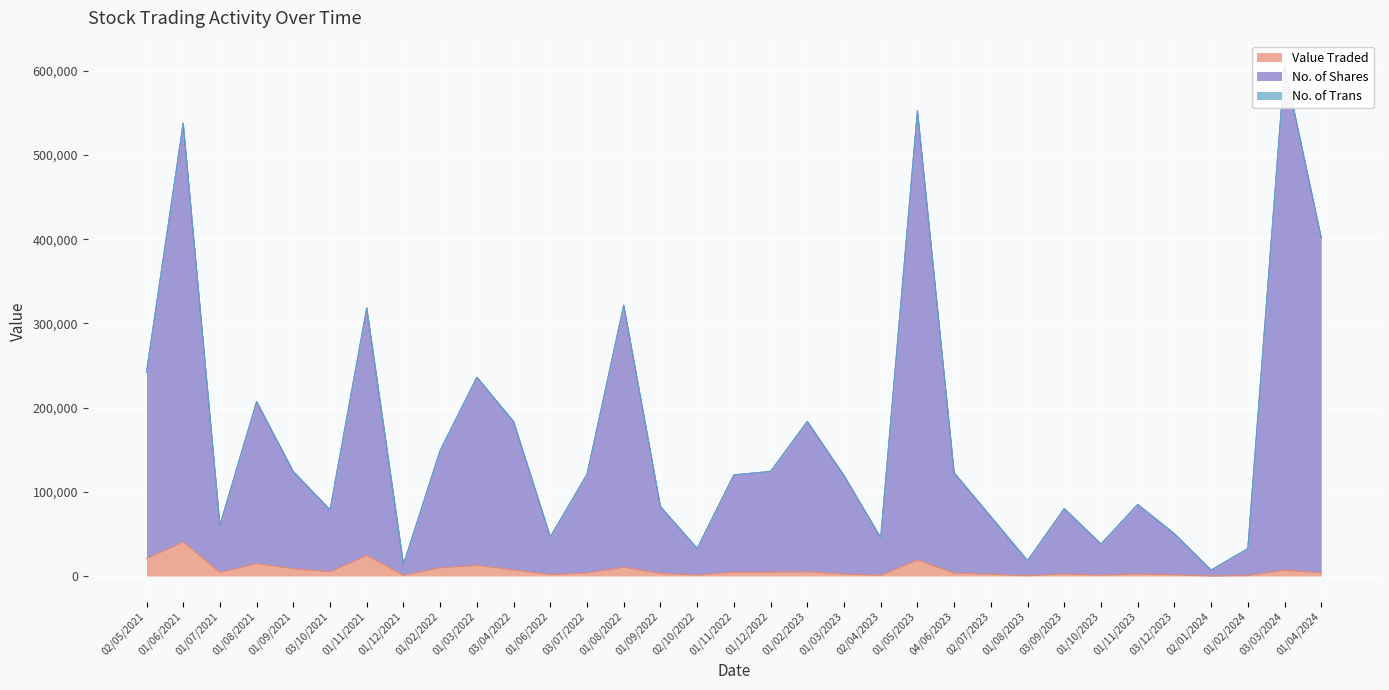

What is the maximum value for Value Traded?

40480